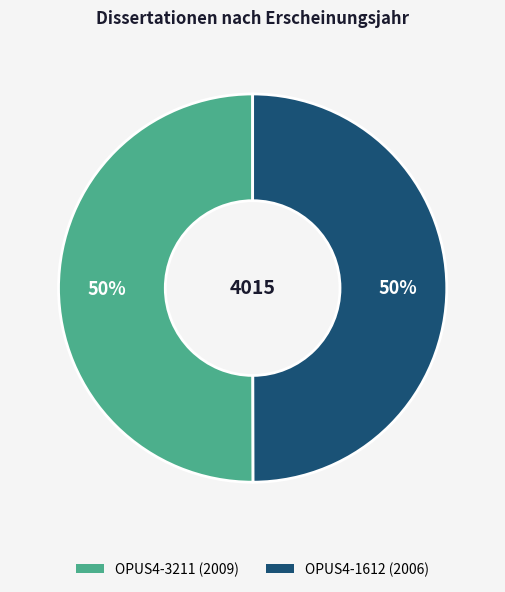

To the nearest percent, what is the combined percentage of OPUS4-3211 and OPUS4-1612?

100%